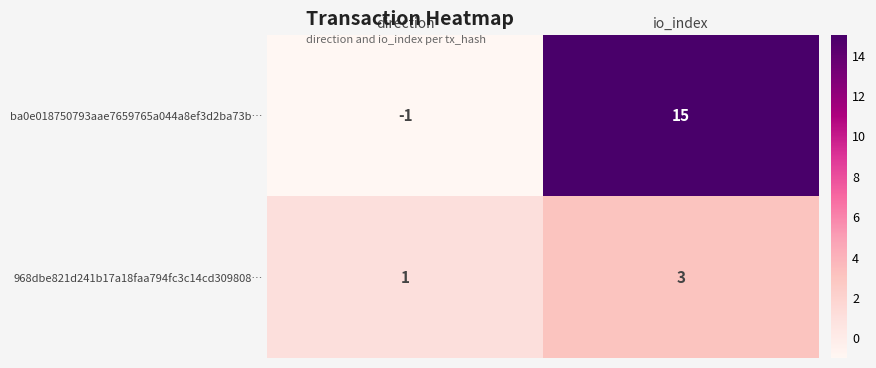

At how many categories does at least one series exceed 12?

1